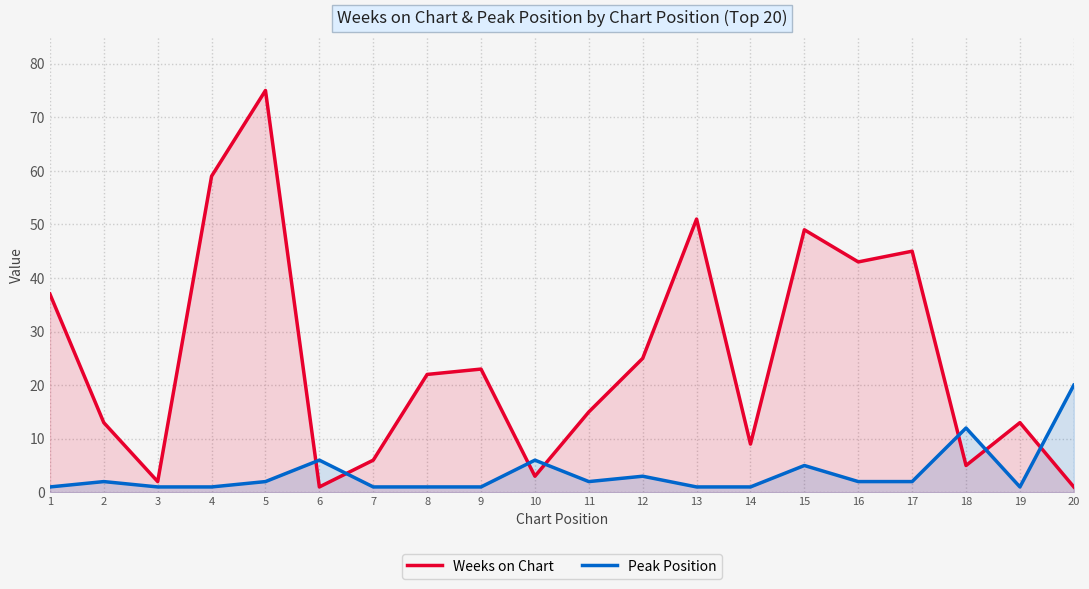

Reading left to right, what are all the values shown in this chart?

Weeks on Chart: 37	13	2	59	75	1	6	22	23	3	15	25	51	9	49	43	45	5	13	1
Peak Position: 1	2	1	1	2	6	1	1	1	6	2	3	1	1	5	2	2	12	1	20